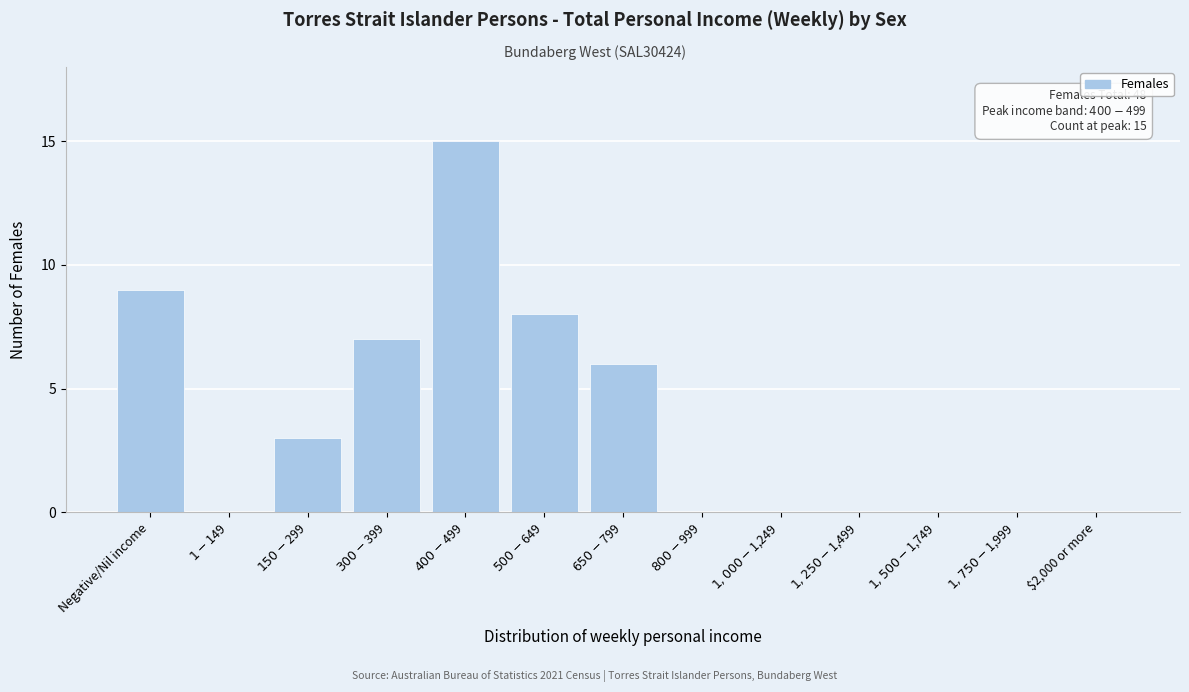

What is the maximum value shown in the chart?

15